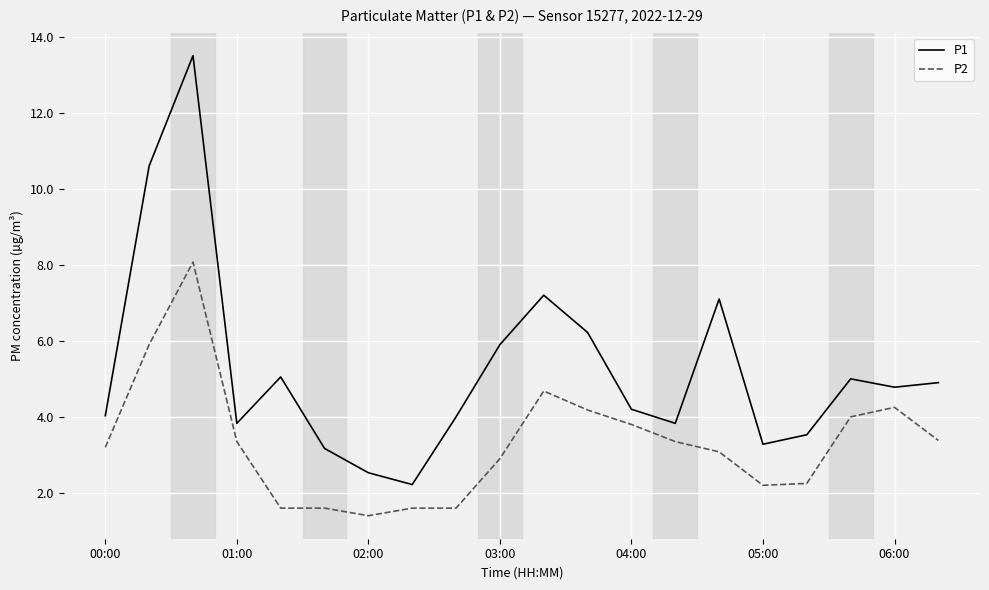

Rank the series by their average value, from lowest to highest.

P2, P1